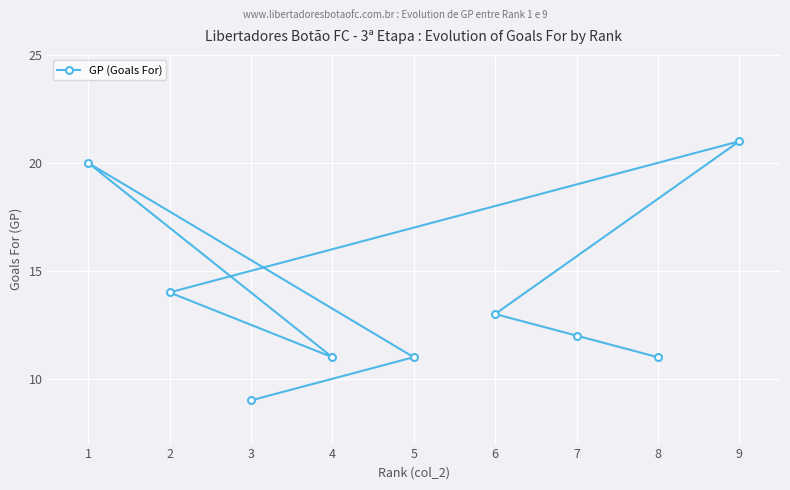

What is the approximate value at 8, to the nearest 5?

10